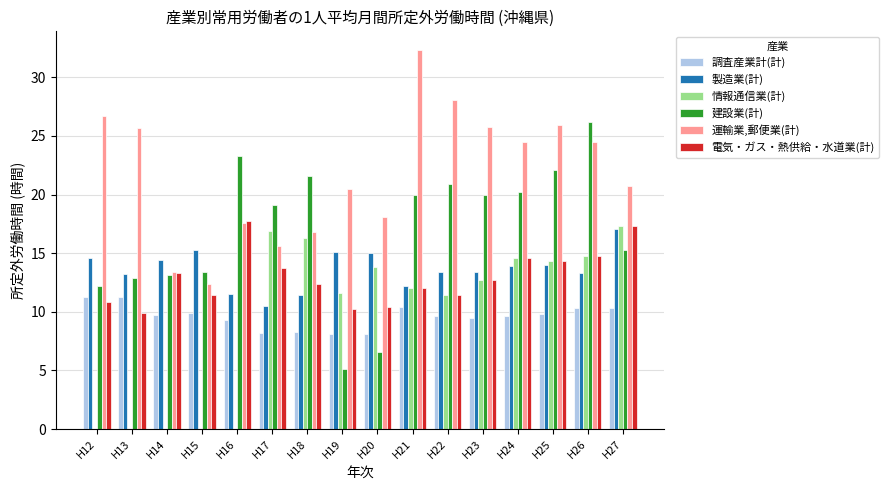

True or false: 電気・ガス・熱供給・水道業(計) has a value of 6.6 at H13.

False